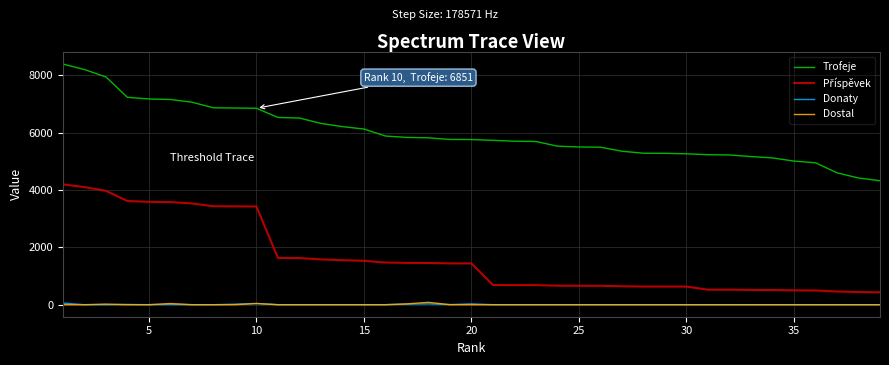

Which series has the largest total across all categories?

Trofeje